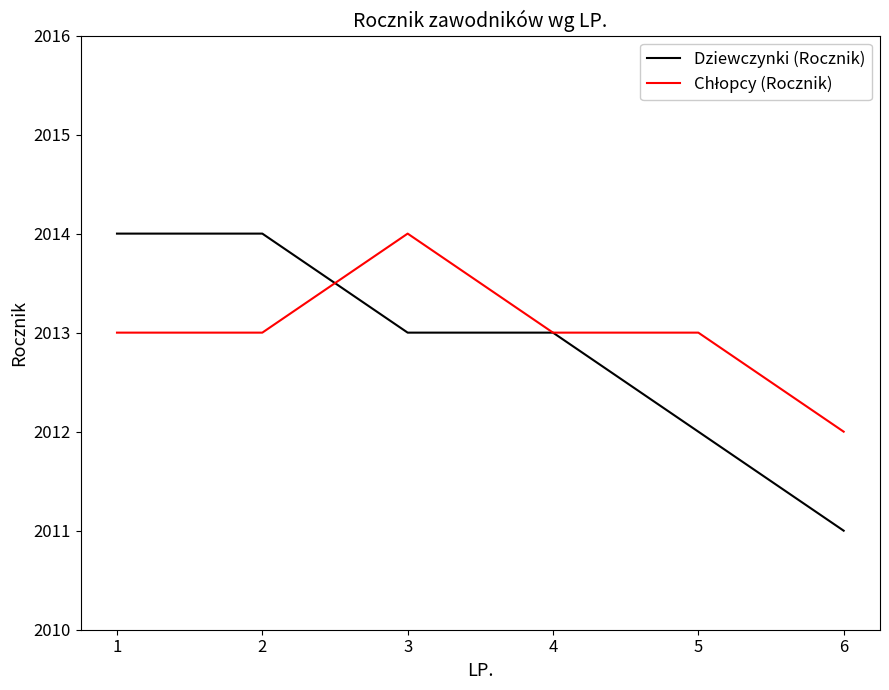

What is the total value across all series at 2?

4027